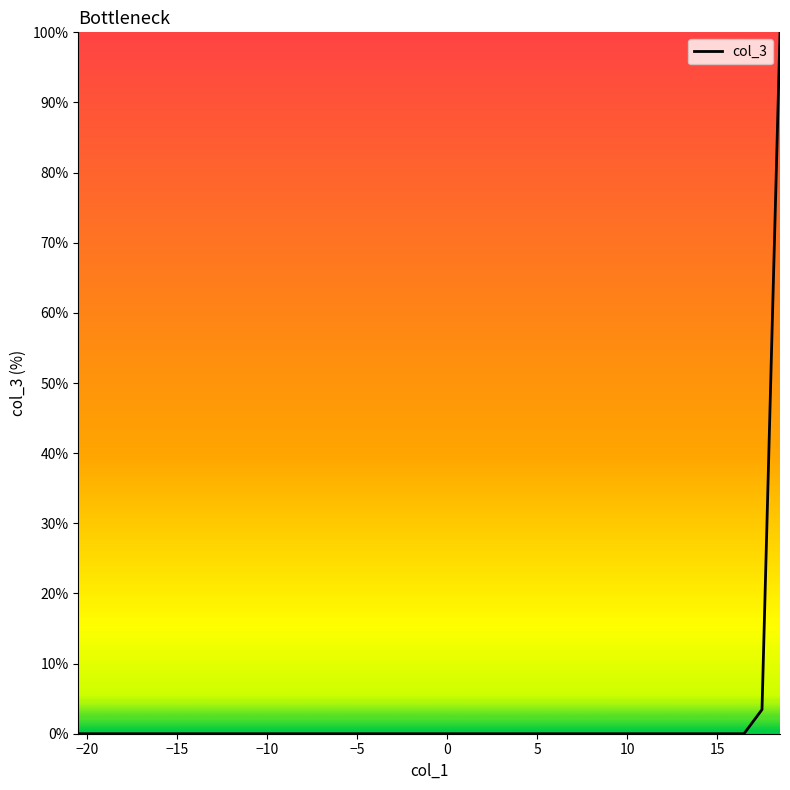

How many series are shown in this chart?

1